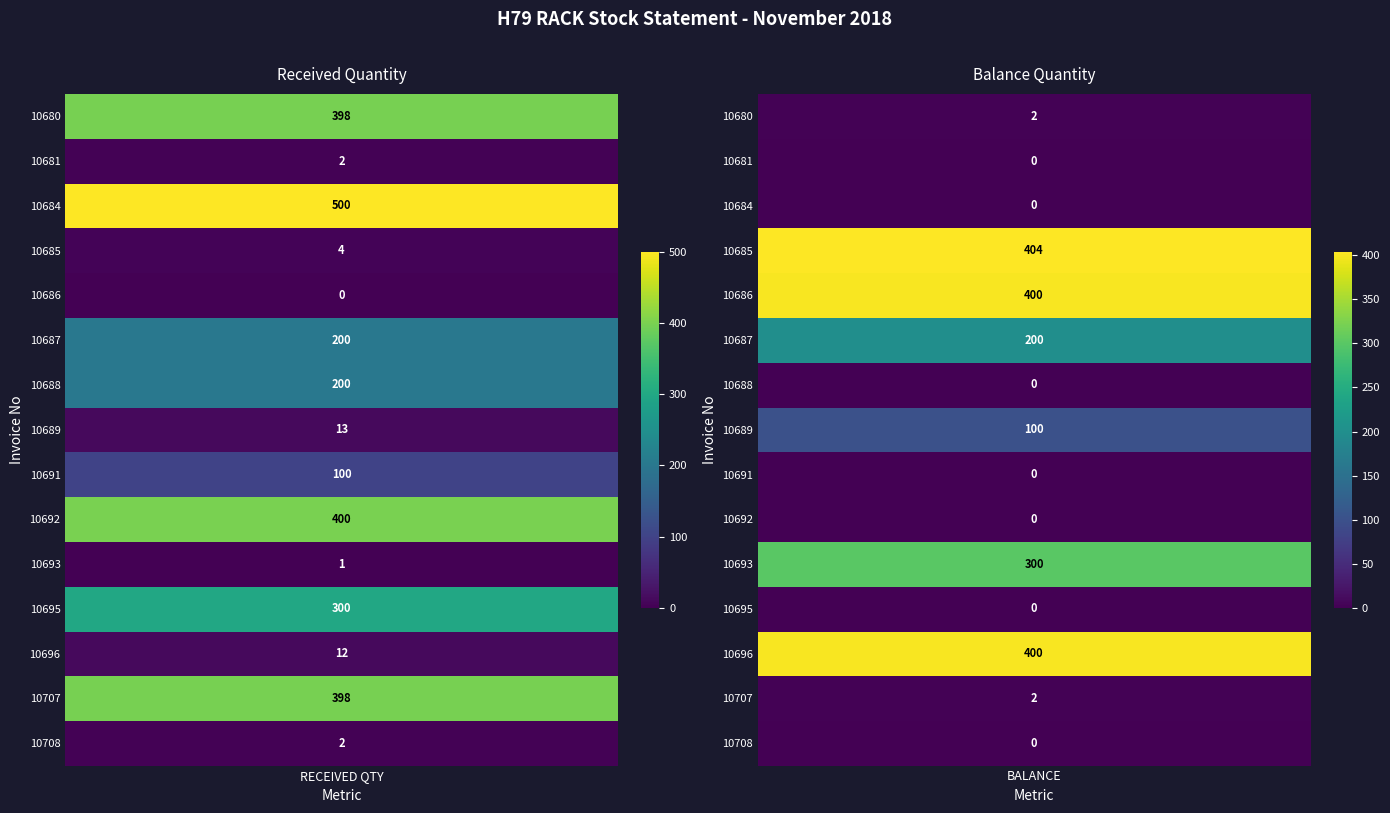

List the series in order of their peak value, lowest first.

10681, 10708, 10689, 10691, 10687, 10688, 10693, 10695, 10680, 10707, 10686, 10692, 10696, 10685, 10684